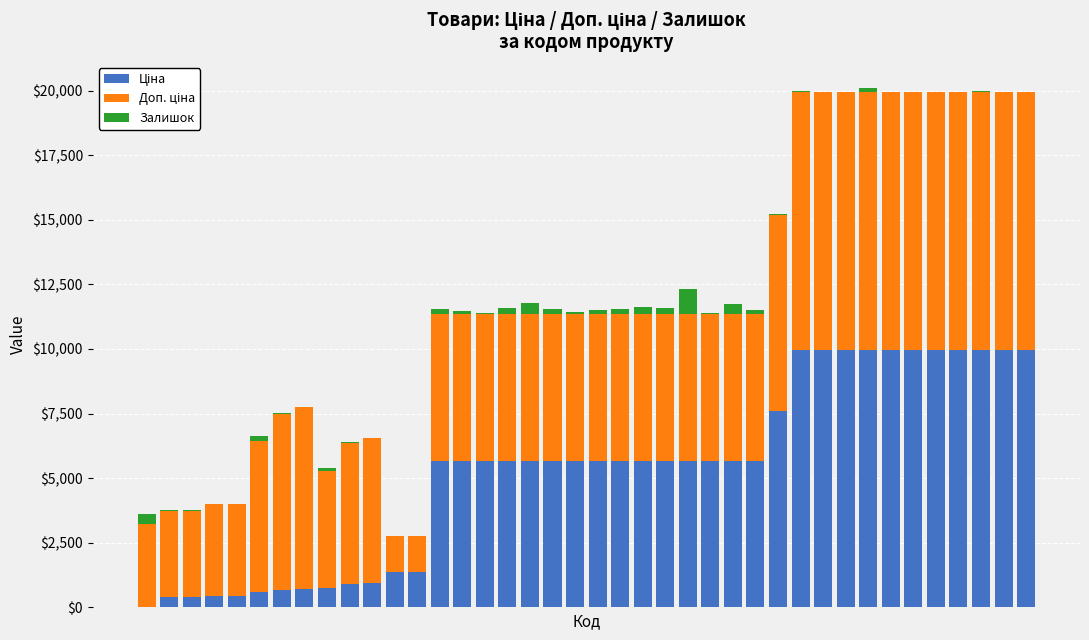

Which series has the widest spread of values?

Ціна